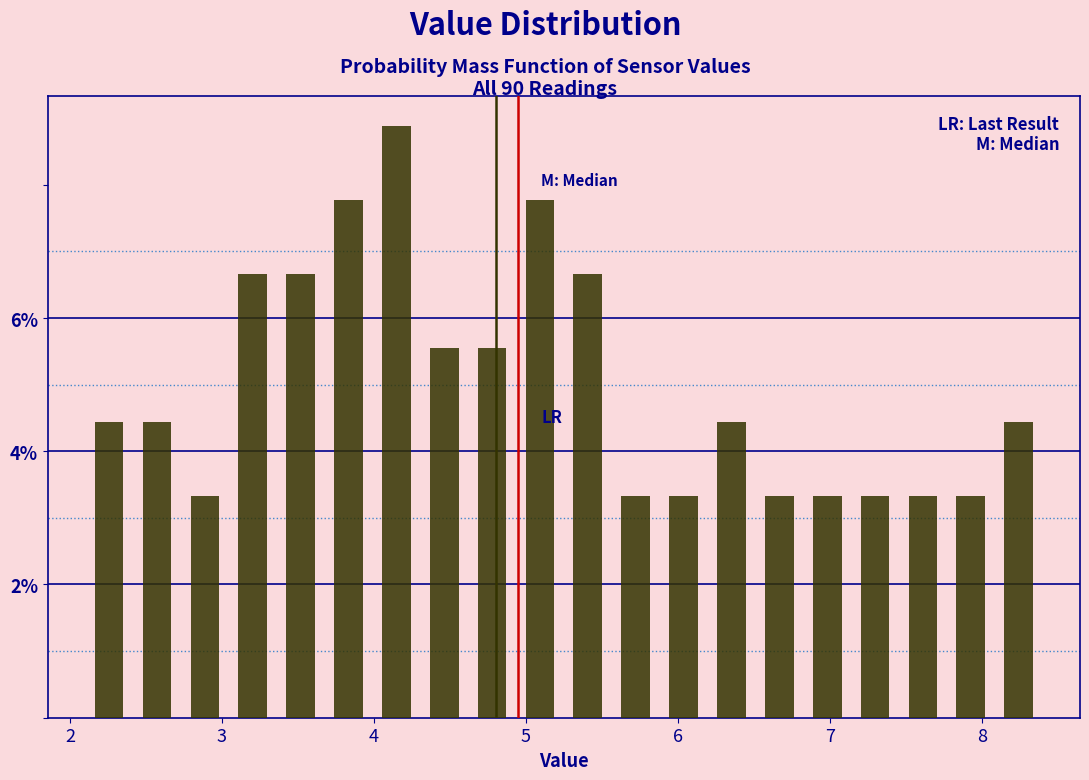

Read against the x-axis, roughly where is the centre of the tallest bar?

4.1